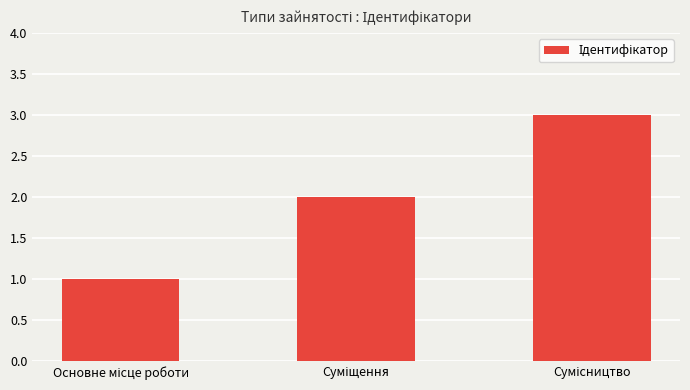

What is the greatest value displayed?

3